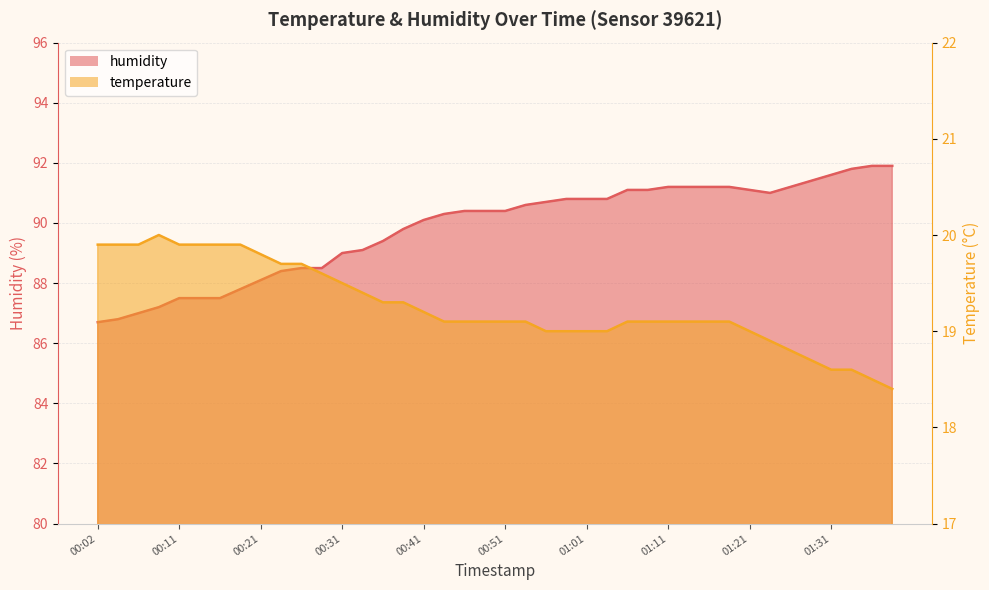

How many series are shown in this chart?

2